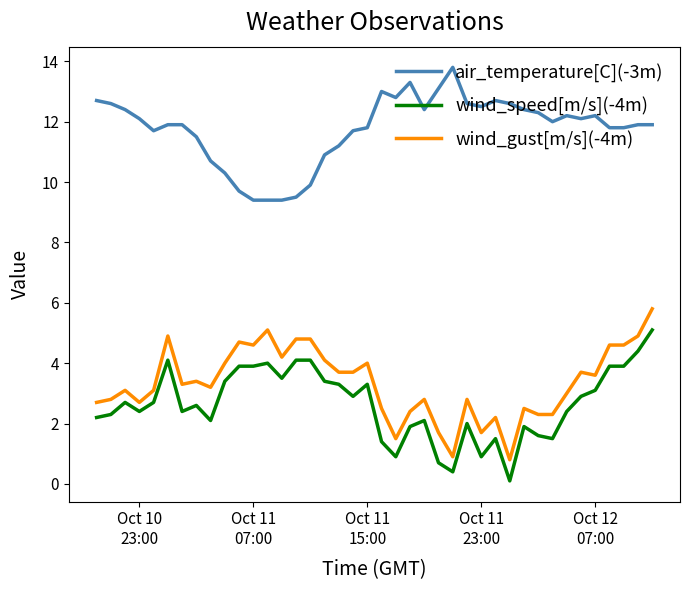

List the series in order of their peak value, lowest first.

wind_speed[m/s](-4m), wind_gust[m/s](-4m), air_temperature[C](-3m)